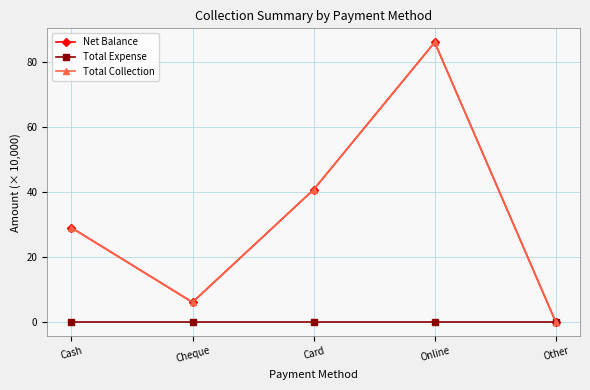

What is the difference between the maximum and minimum values in the Total Collection series?

86.2